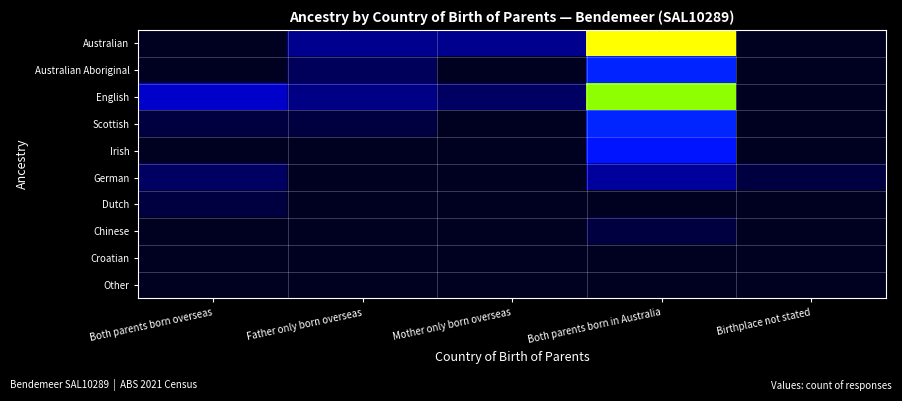

Which series changed the most between Mother only born overseas and Both parents born in Australia?

Australian